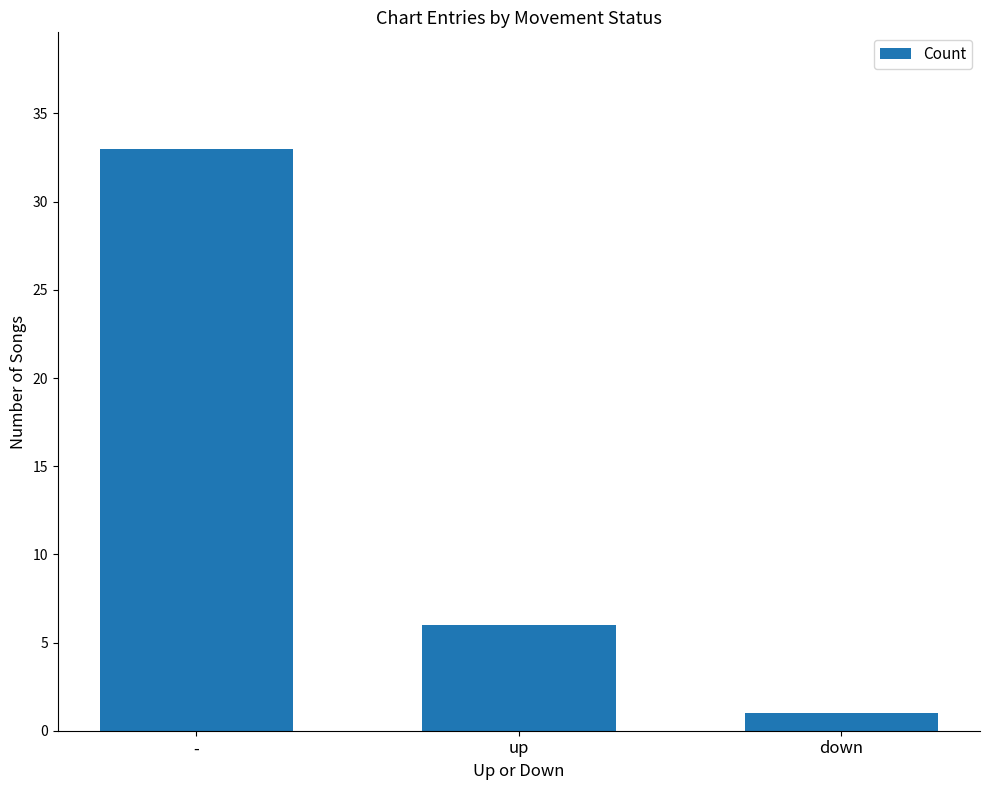

How many values are below 6?

1